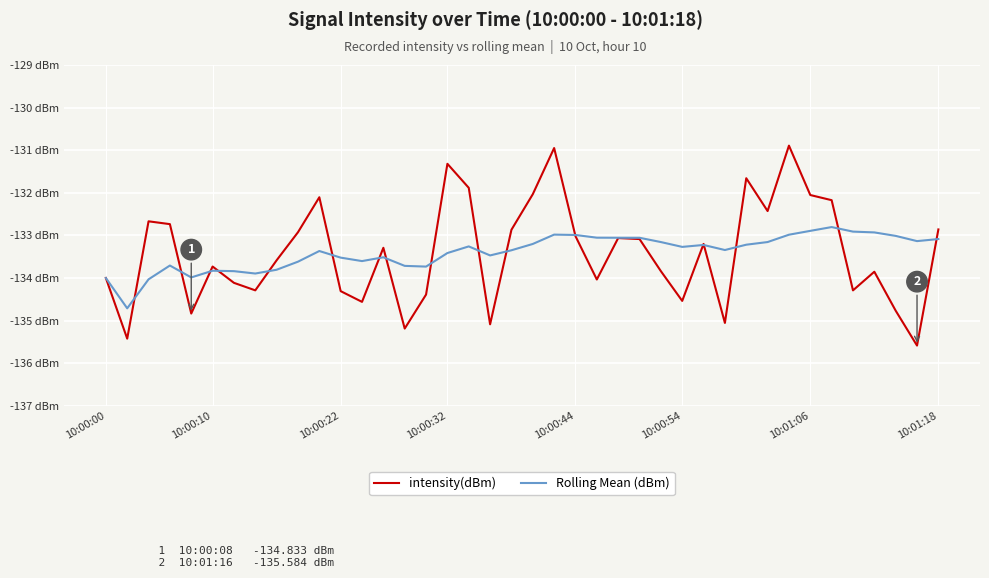

Which series has the largest total across all categories?

Rolling Mean (dBm)